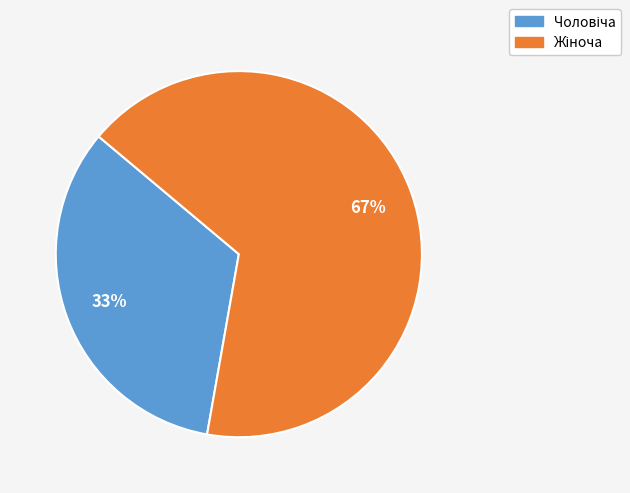

Is there a majority slice in this chart?

Yes